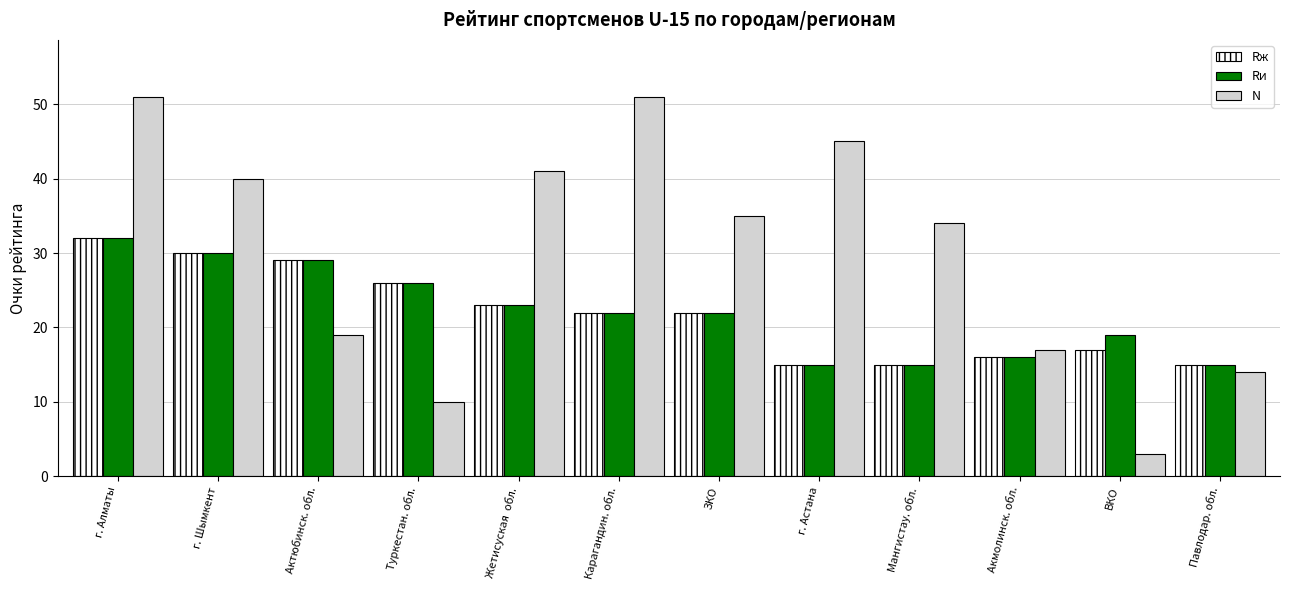

At which label is N closest to 27?

Мангистау. обл.